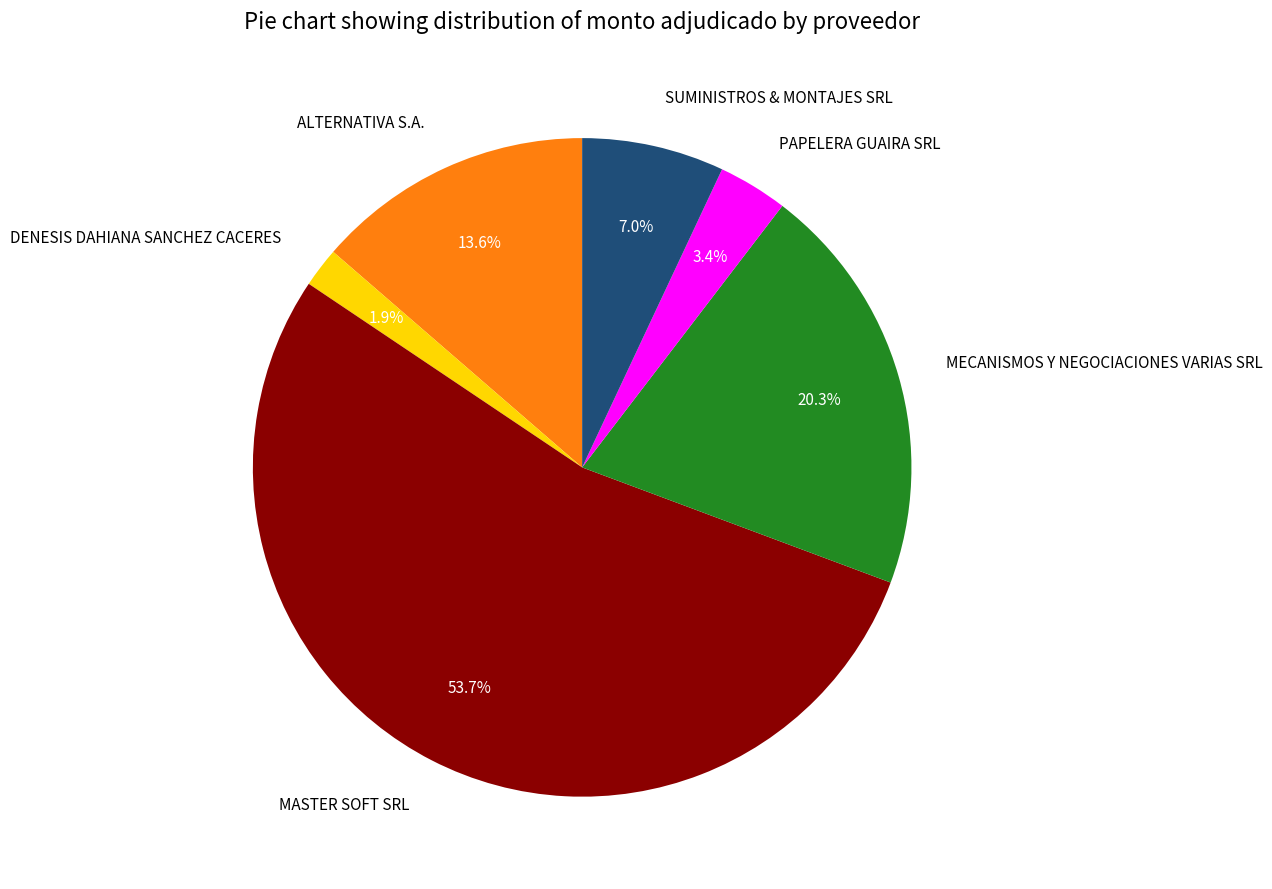

To the nearest percent, what is the difference between the largest and smallest slice percentages?

52%